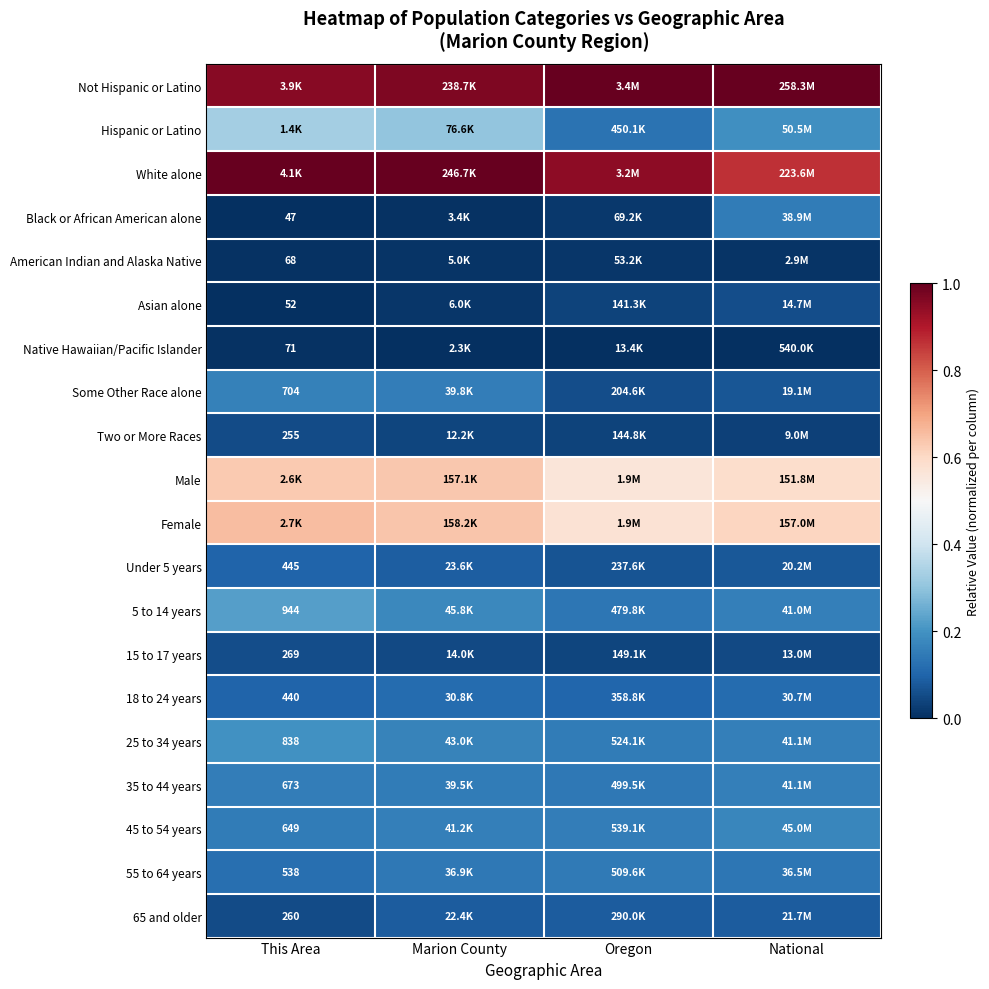

The White alone series shows 1.0 at Marion County. True or false?

True